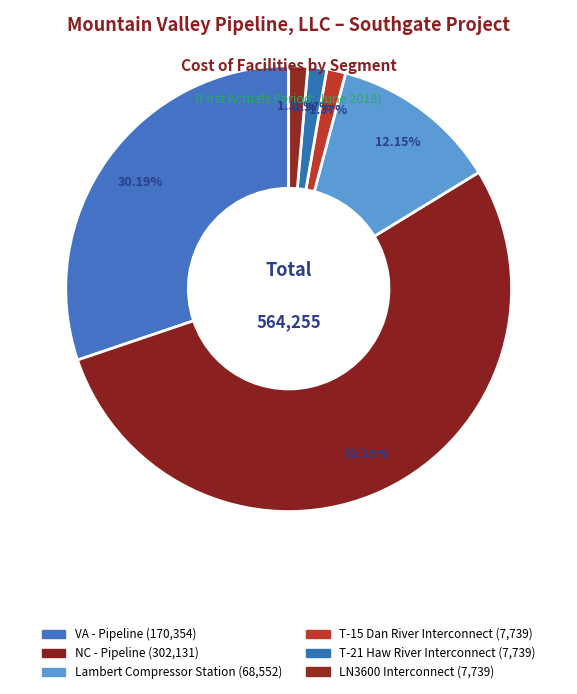

What percentage is the NC - Pipeline slice, to the nearest percent?

54%